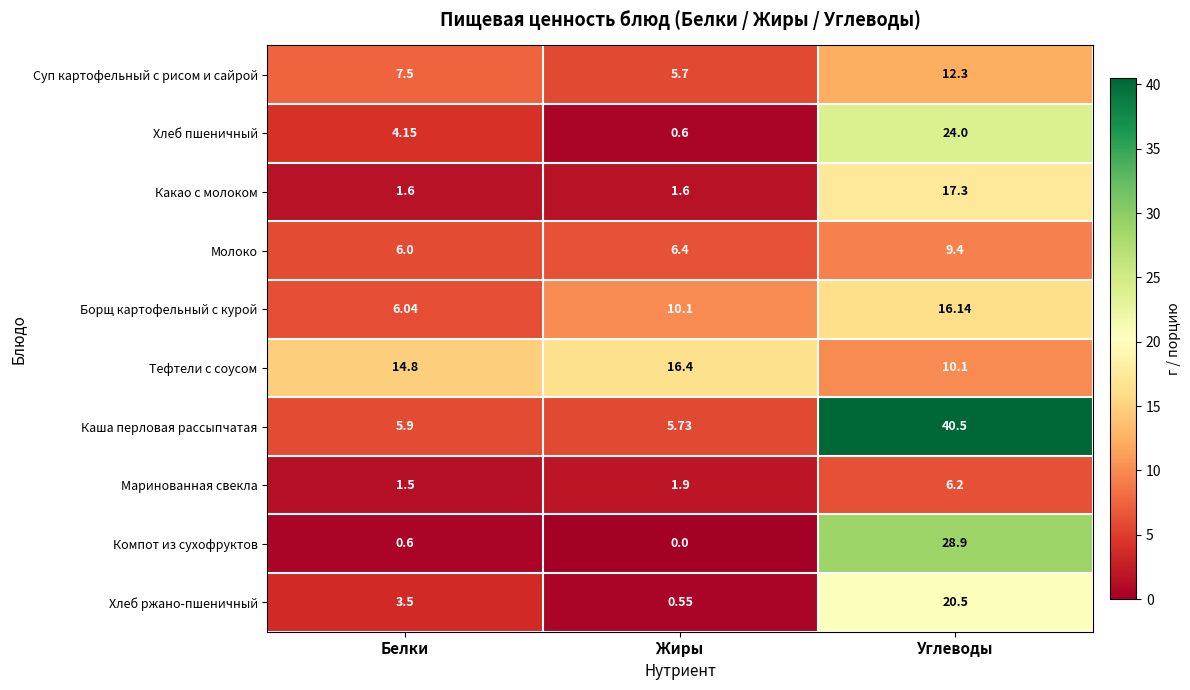

At which category does the chart reach its minimum across all series?

Жиры